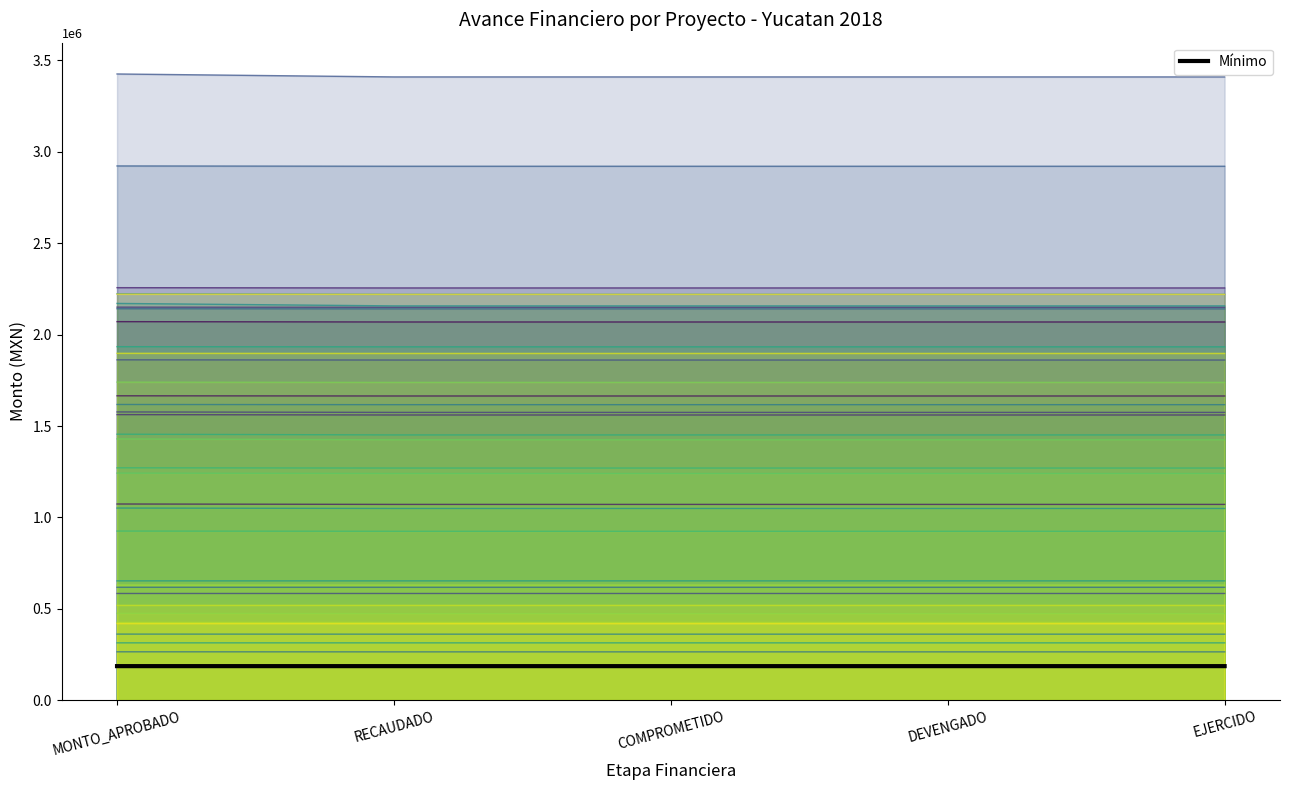

What is the maximum value shown in the chart?

186209.0